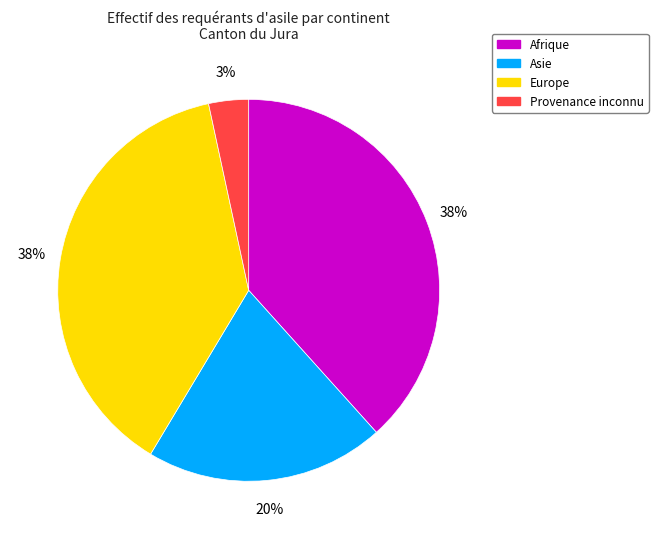

Is it true that Asie is 20% of the pie?

True